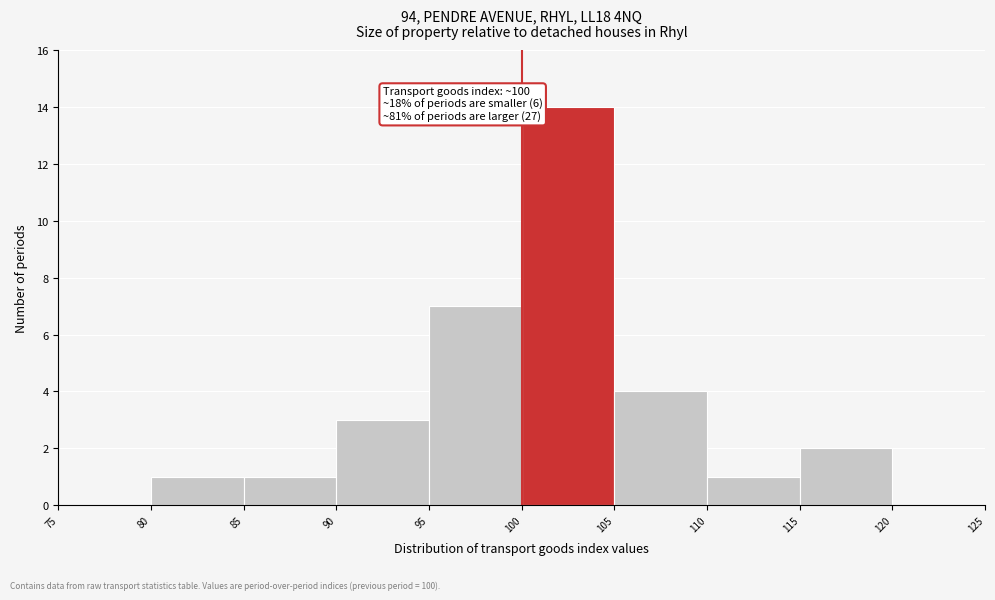

Over which range of the x-axis is the bar tallest?

100 to 105